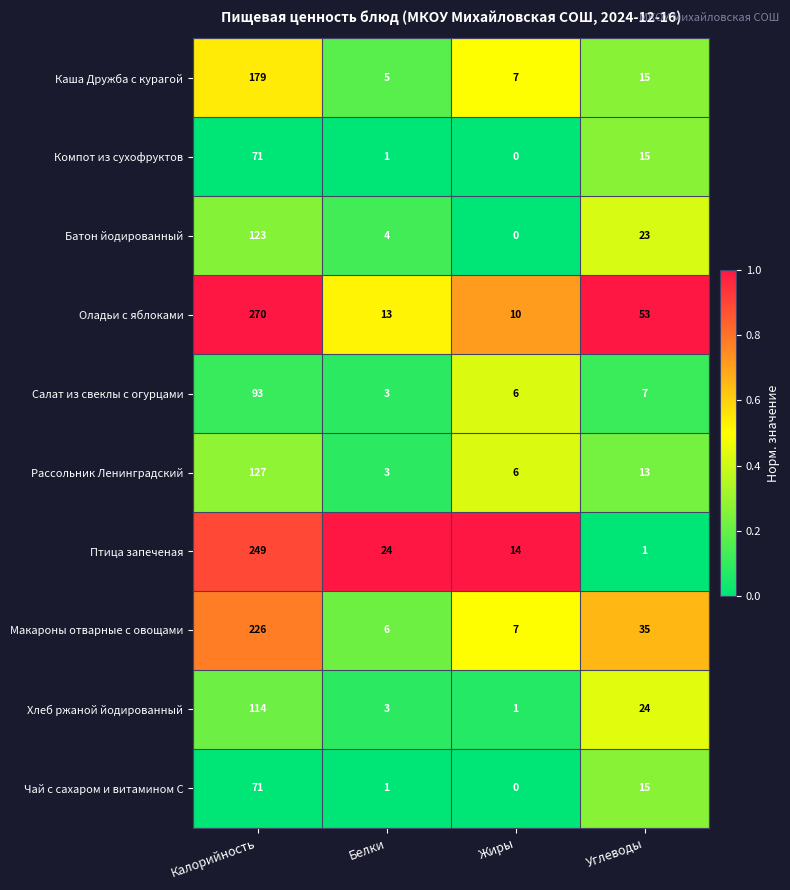

Rank the categories by Чай с сахаром и витамином С value from lowest to highest.

Жиры, Белки, Углеводы, Калорийность